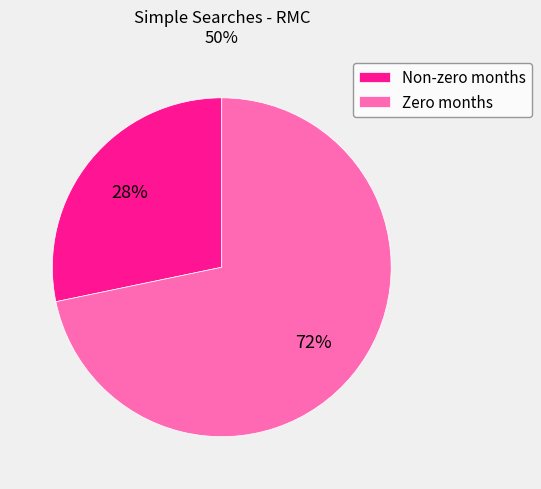

The Zero months slice represents 72% of the pie. True or false?

True